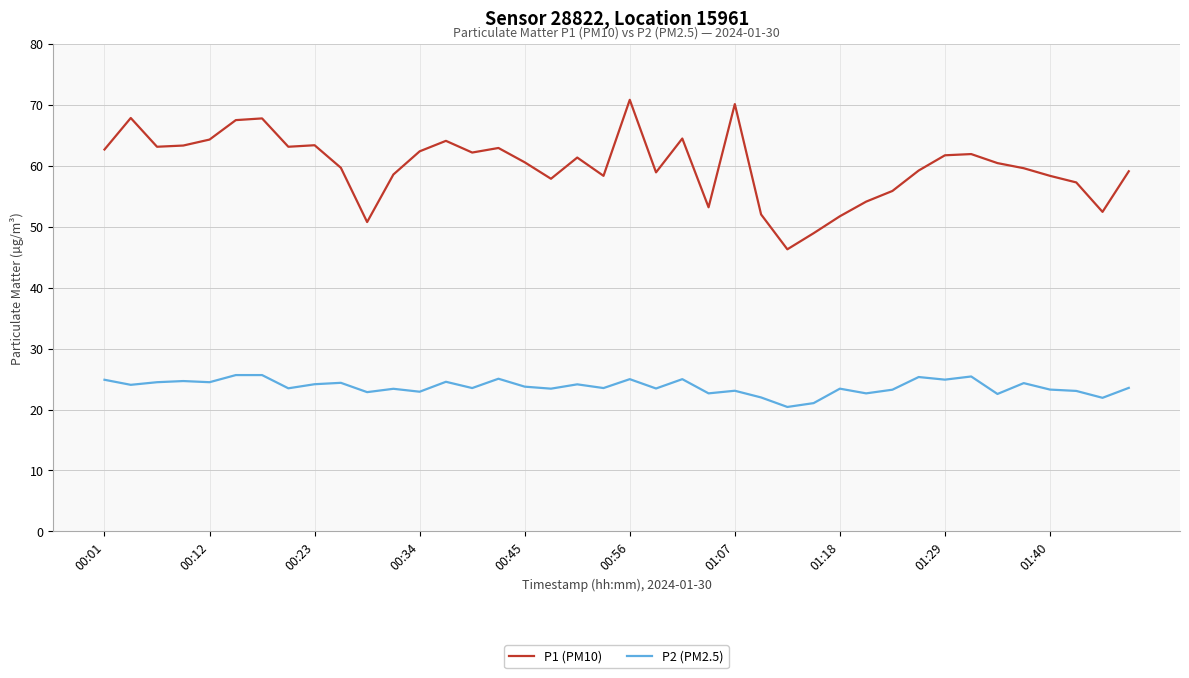

What is the difference between the maximum and minimum values in the P2 (PM2.5) series?

5.2